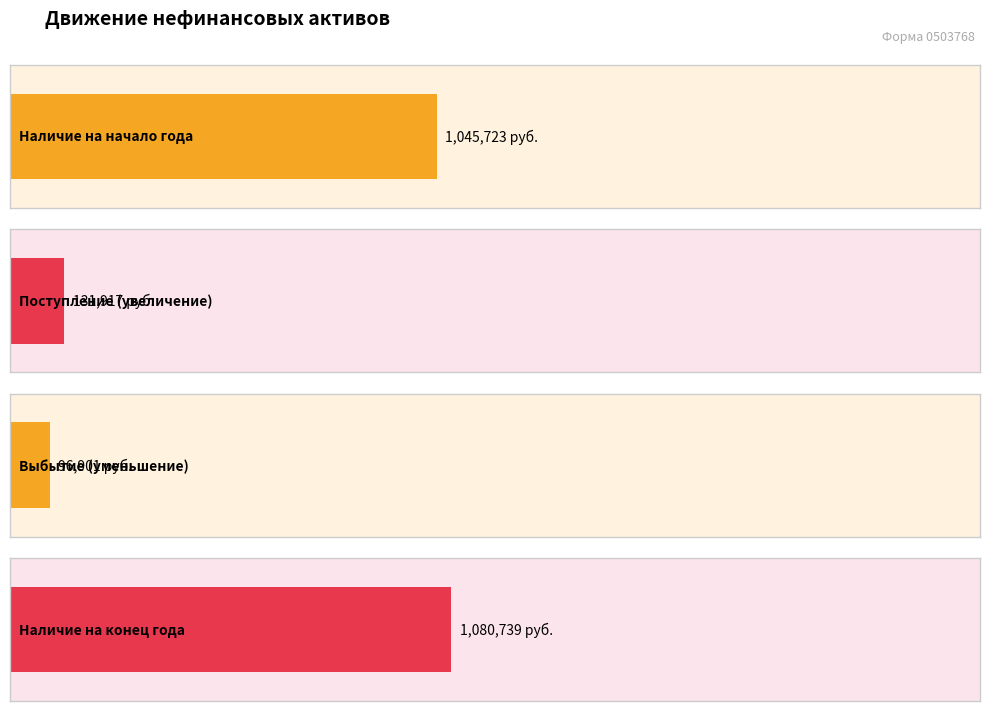

Is the value of Поступление (увеличение) at 1.1. Основные средства greater than the value of Выбытие (уменьшение) at Машины и оборудование?

Yes